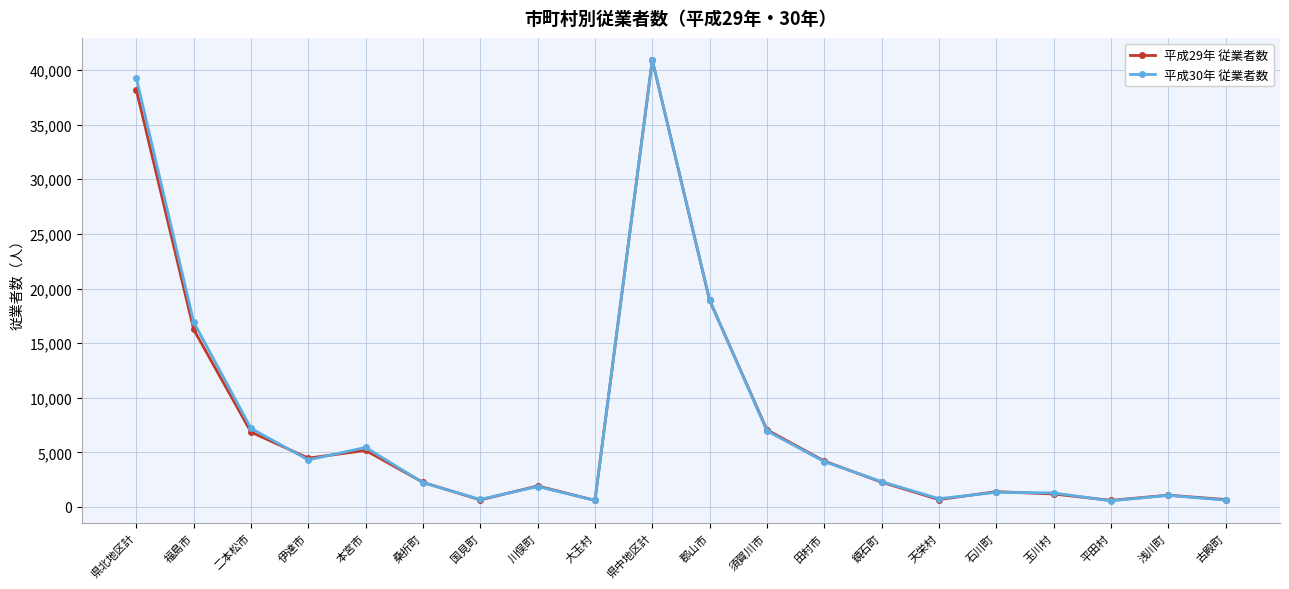

True or false: 平成30年 従業者数 has more than 1 interior local peaks.

True